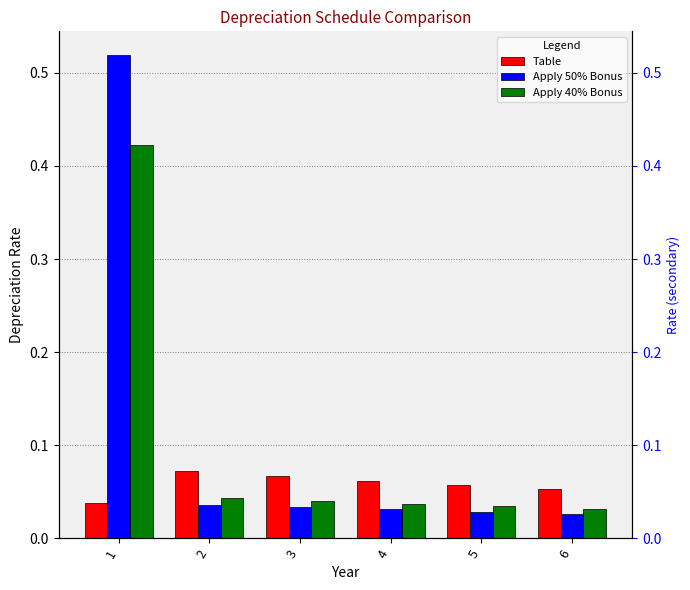

Reading left to right, what are all the values shown in this chart?

Table: 0.0	0.1	0.1	0.1	0.1	0.1
Apply 50% Bonus: 0.5	0.0	0.0	0.0	0.0	0.0
Apply 40% Bonus: 0.4	0.0	0.0	0.0	0.0	0.0